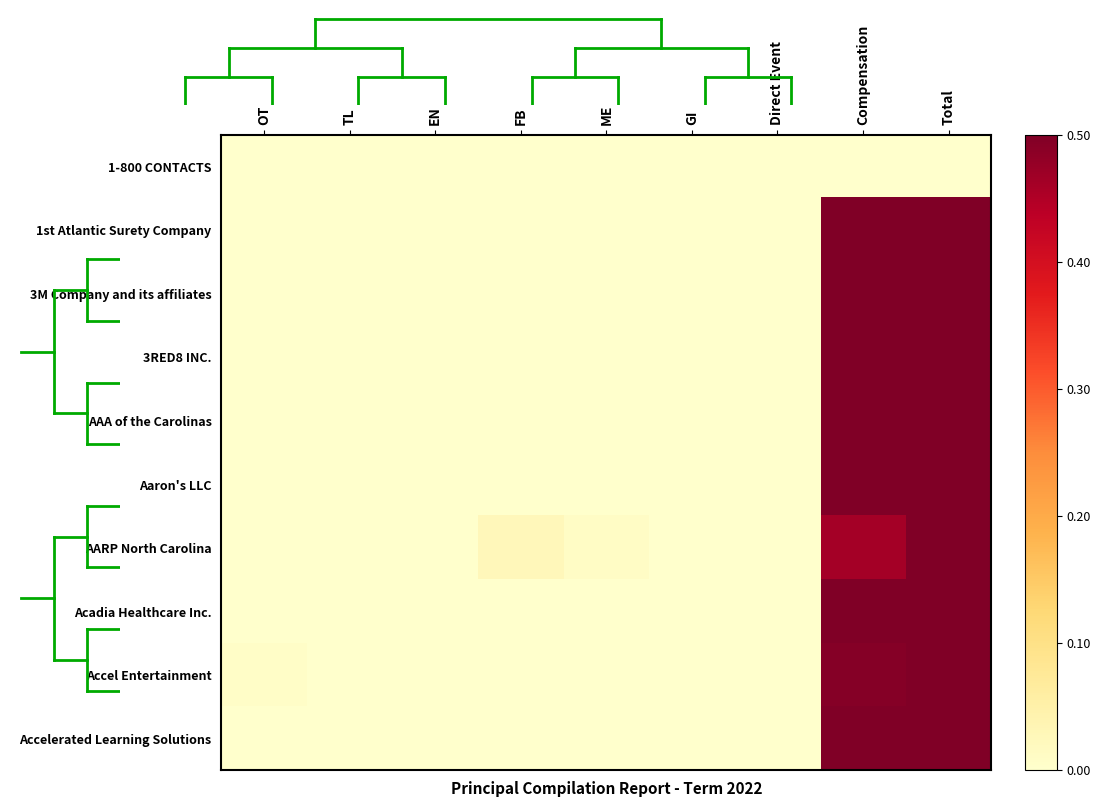

Between TL and Compensation, which series saw the biggest shift?

1st Atlantic Surety Company